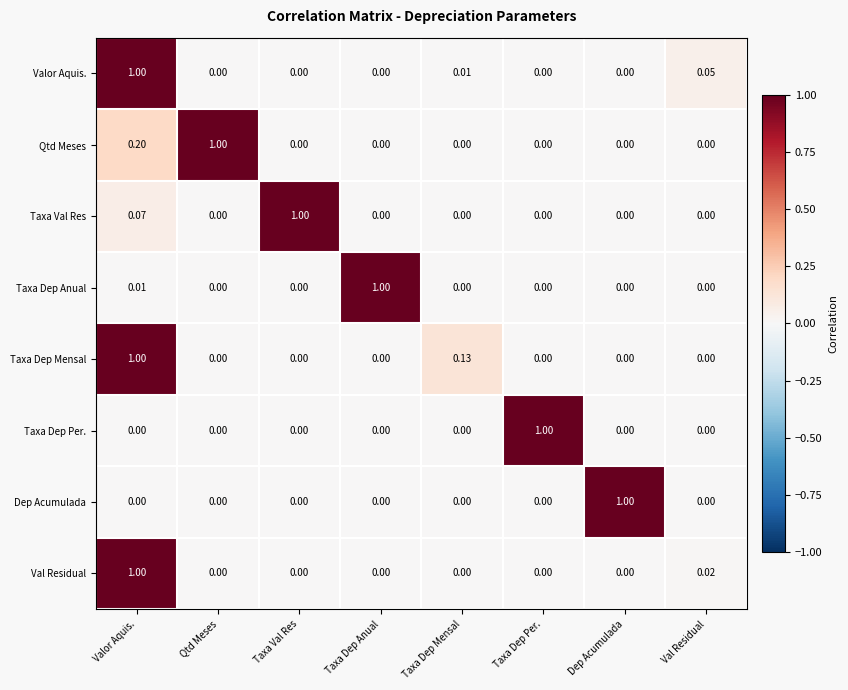

Which series has the largest total across all categories?

Qtd Meses